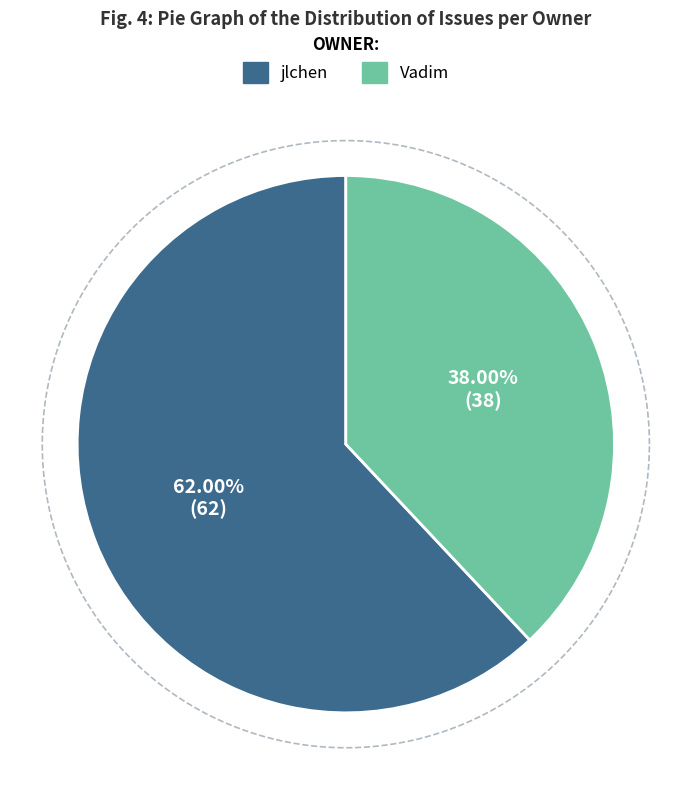

To the nearest percent, what portion does jlchen represent?

62%